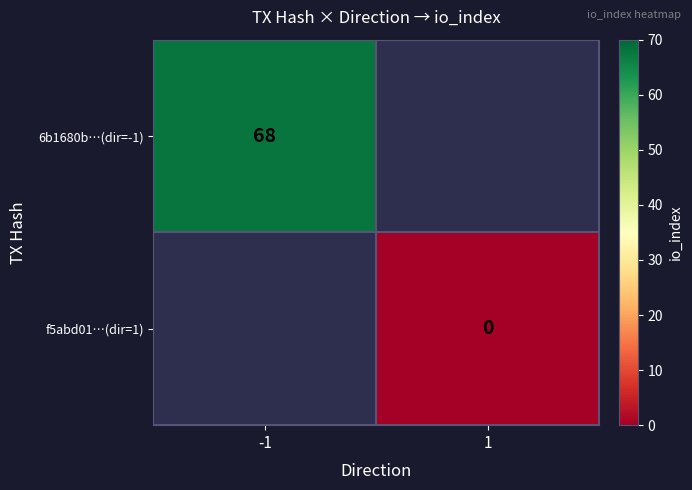

Where is 6b1680b…(dir=-1) nearest to the value 68?

-1